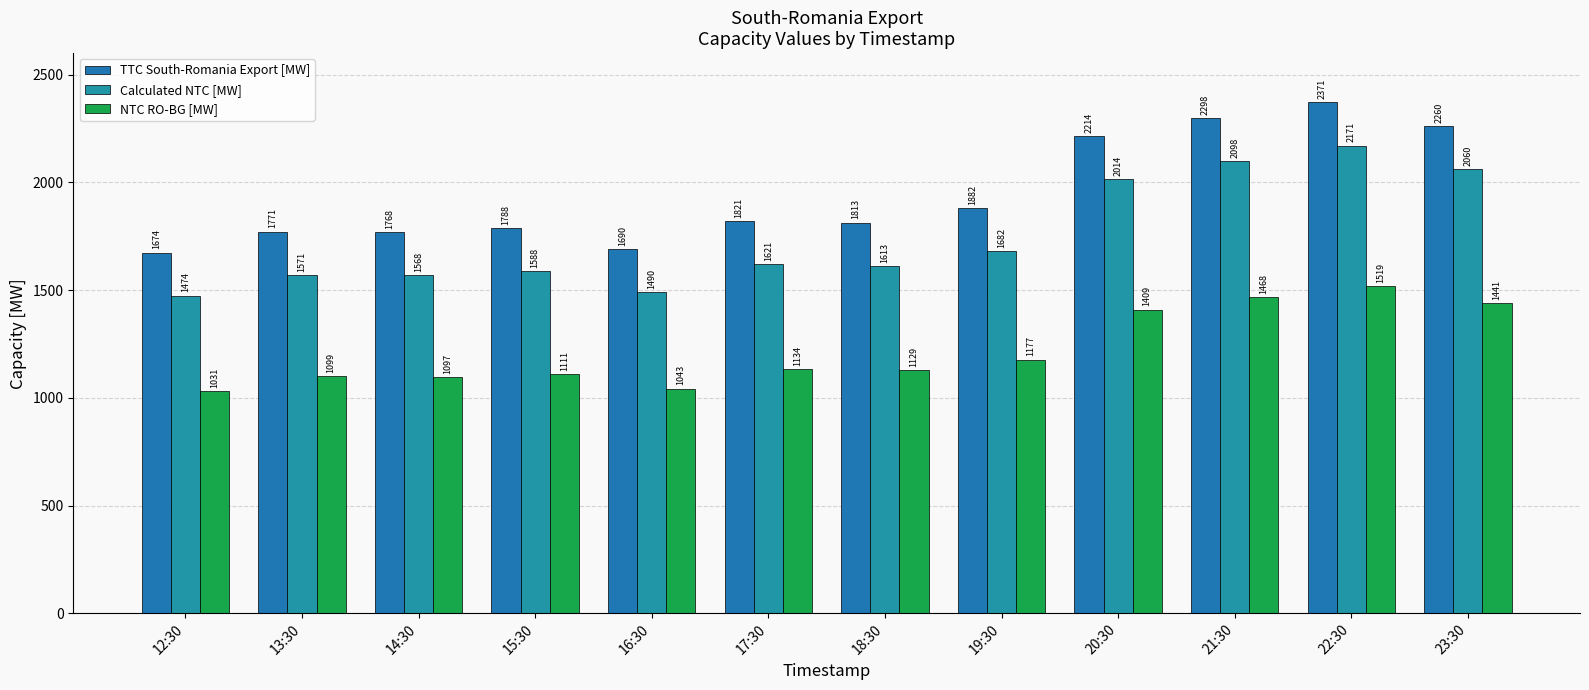

At 12:30, list the series in order from largest to smallest.

TTC South-Romania Export [MW], Calculated NTC [MW], NTC RO-BG [MW]